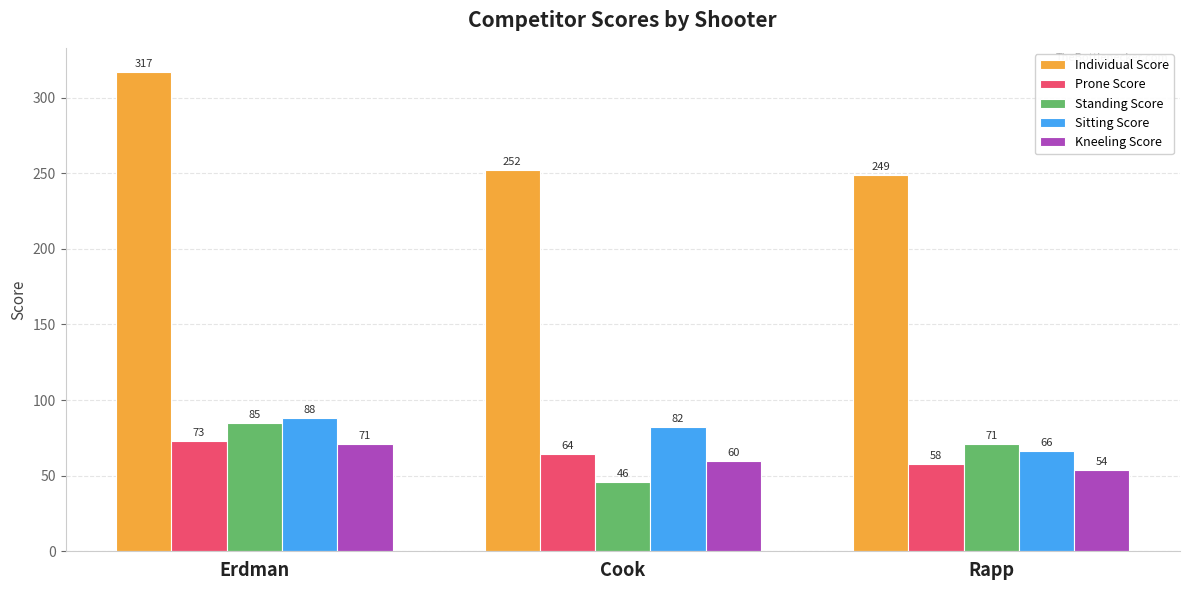

How many bars are there in each group?

5